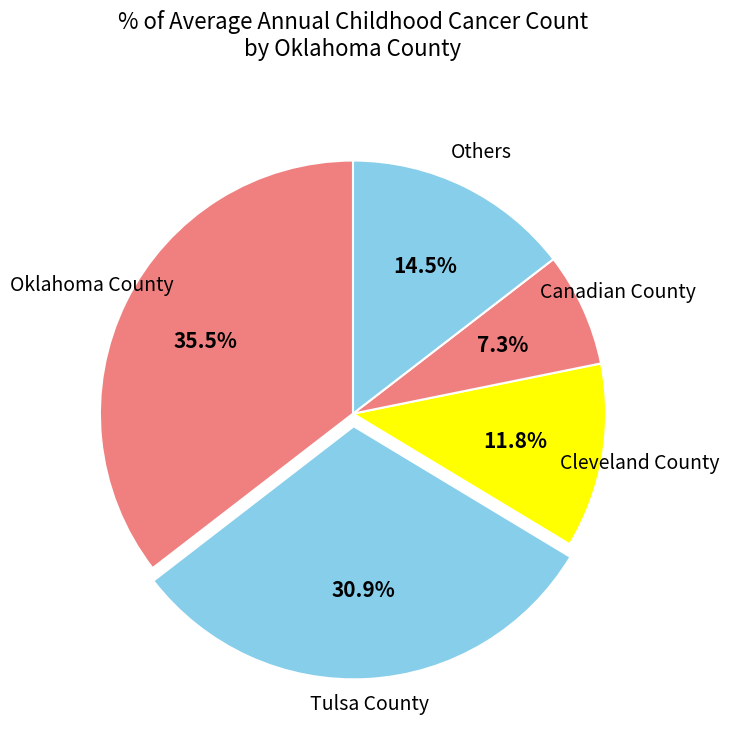

How many slices are in this pie chart?

5